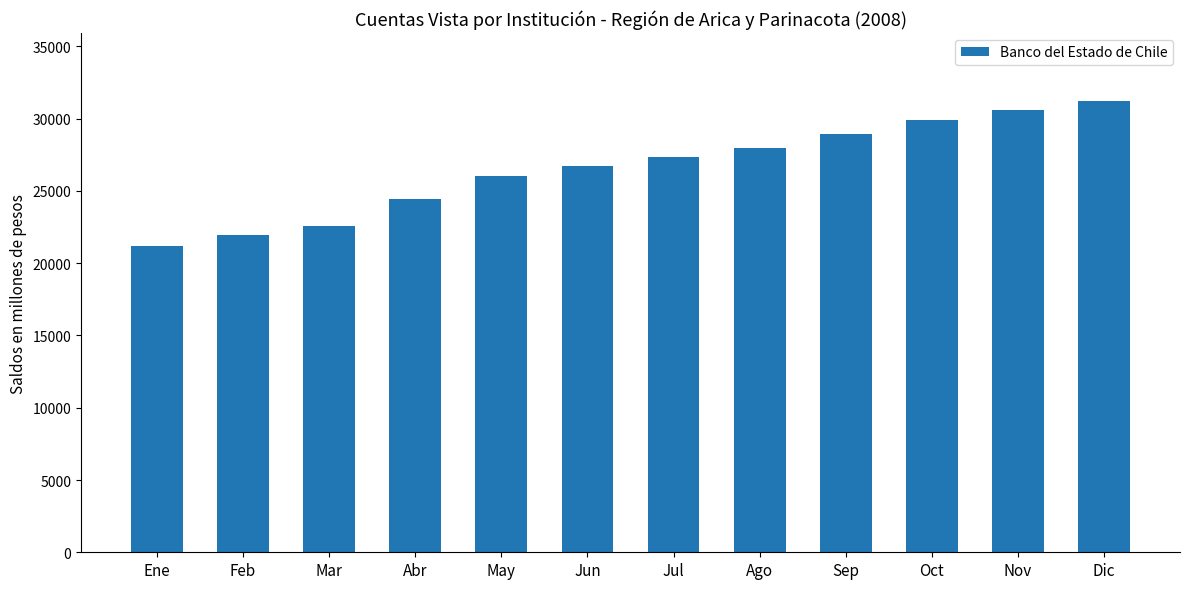

List the labels in order of value, smallest first.

Ene, Feb, Mar, Abr, May, Jun, Jul, Ago, Sep, Oct, Nov, Dic